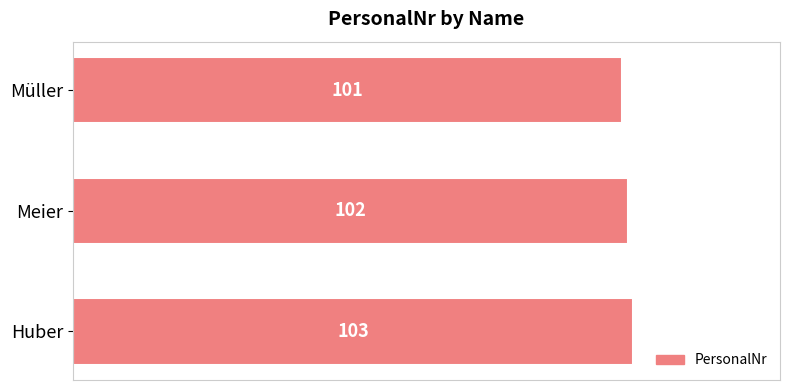

Does the chart contain stacked bars?

No